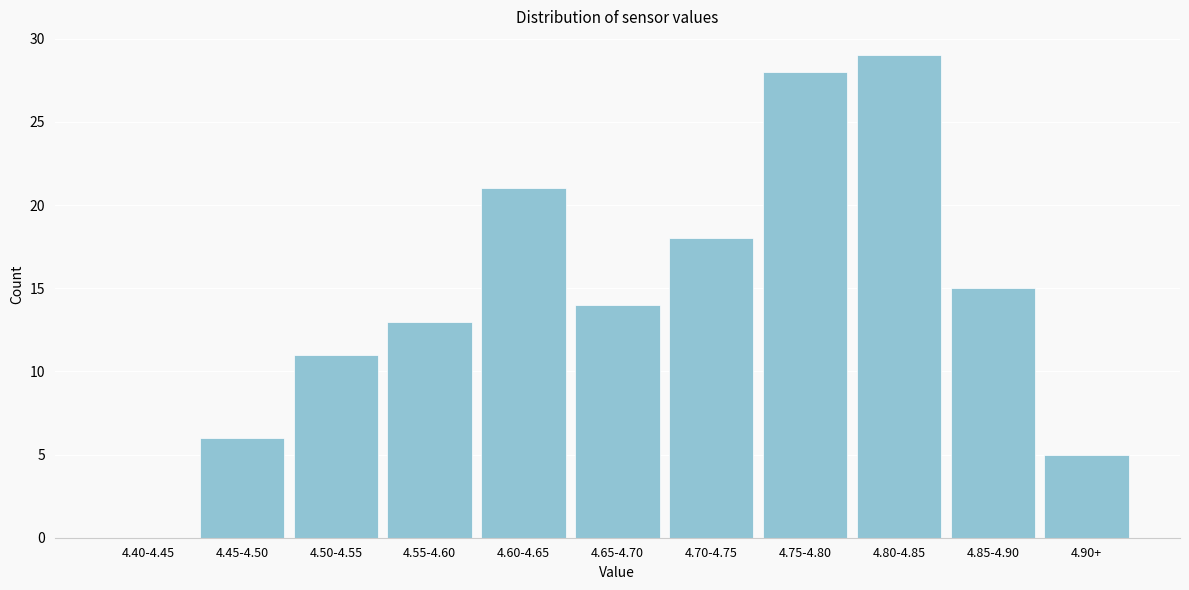

Reading right to left, what are all the values shown in this chart?

4.90+=5	4.85-4.90=15	4.80-4.85=29	4.75-4.80=28	4.70-4.75=18	4.65-4.70=14	4.60-4.65=21	4.55-4.60=13	4.50-4.55=11	4.45-4.50=6	4.40-4.45=0